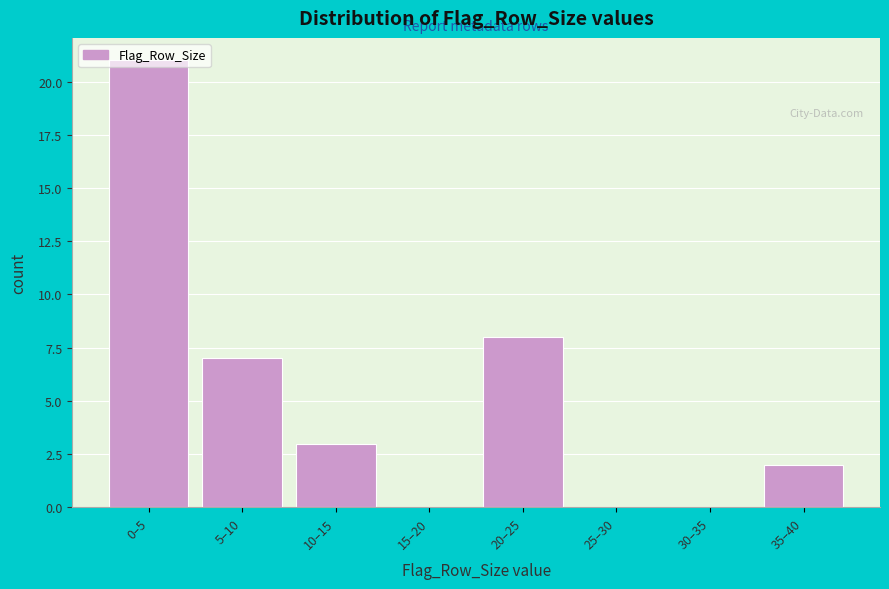

Where is the data nearest to the value 10?

20–25